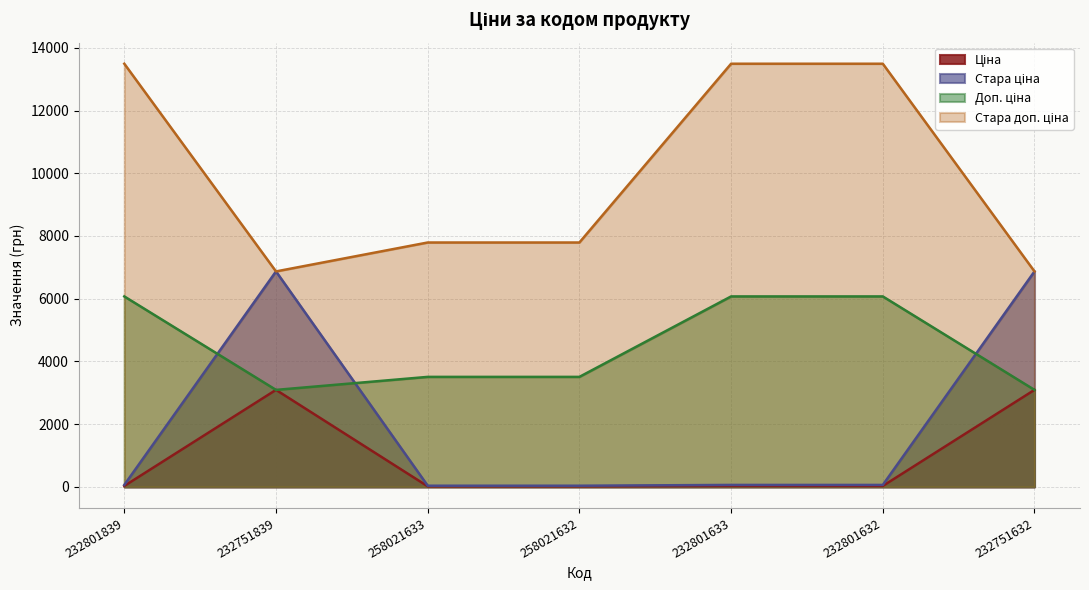

Between 232751839 and 232801839, which is larger?

232751839